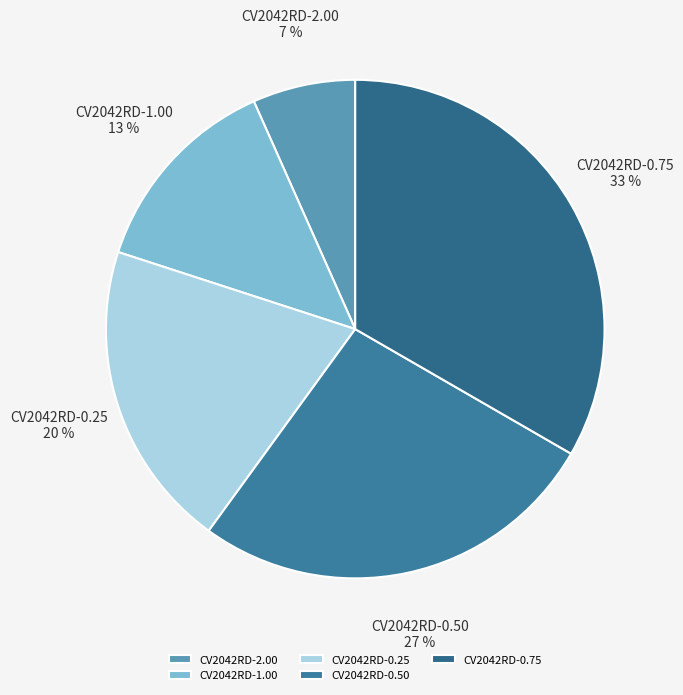

What is the smallest slice in the pie chart?

CV2042RD-2.00